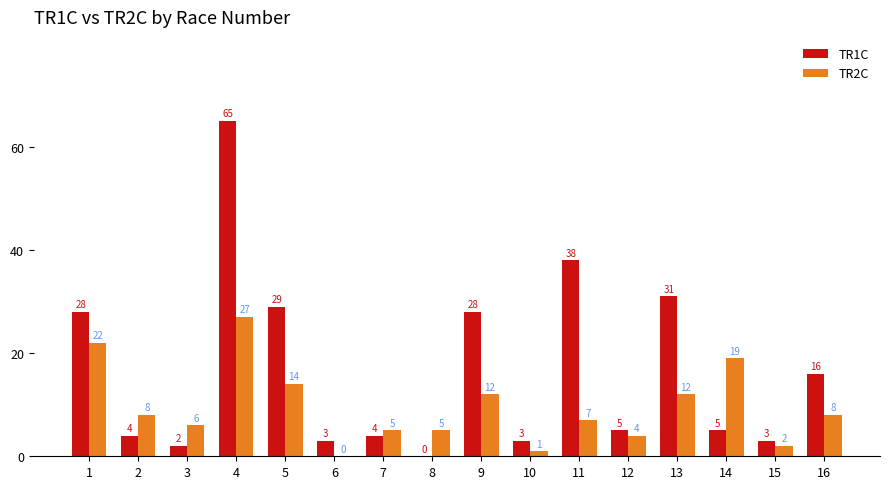

Are the bars grouped side by side (vs. stacked)?

Yes